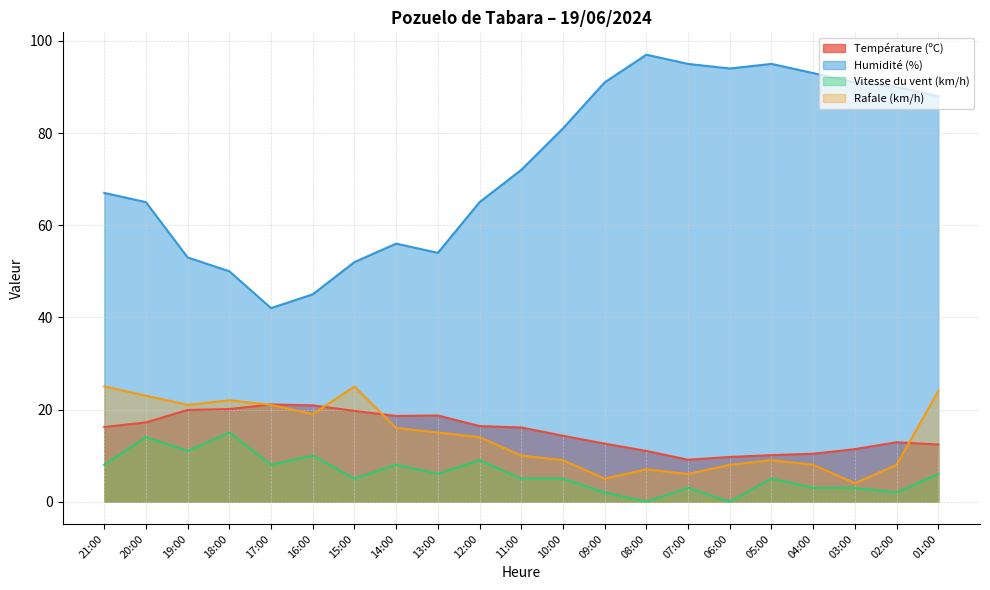

Which series has the largest range (max minus min)?

Humidité (%)